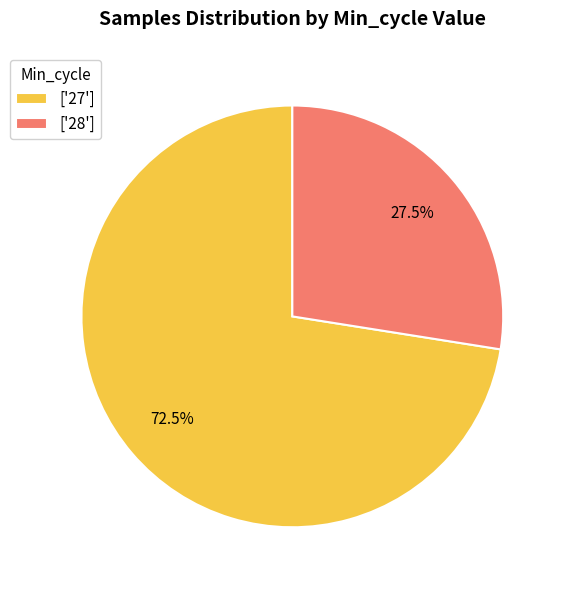

Is the sum of ['28'] and ['27'] greater than half?

Yes